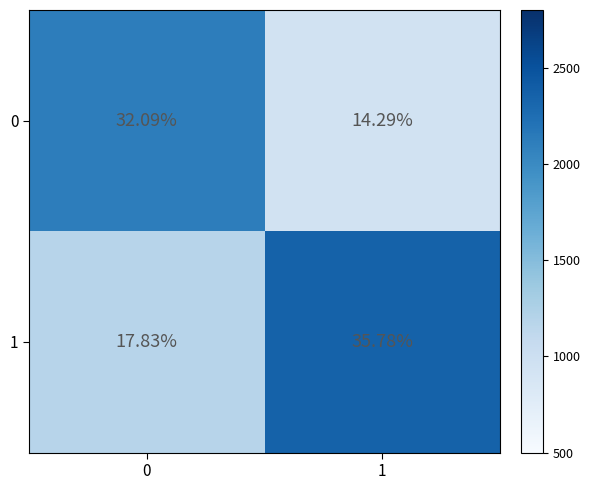

Is the value of 1 at 1 greater than the value of 0 at 1?

Yes